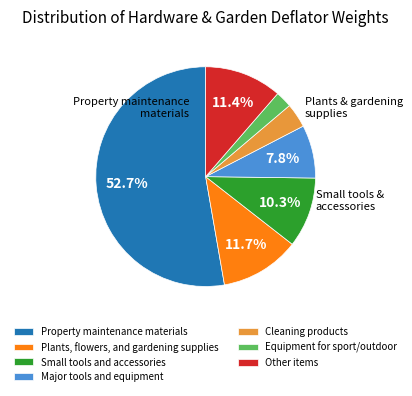

Does any single category account for the majority?

Yes